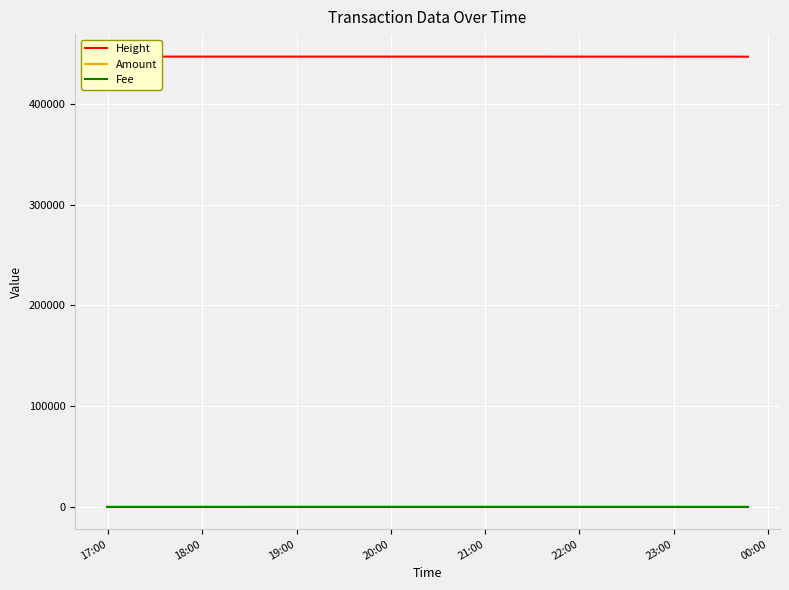

True or false: Height has a value of 754526 at 18:00.

False